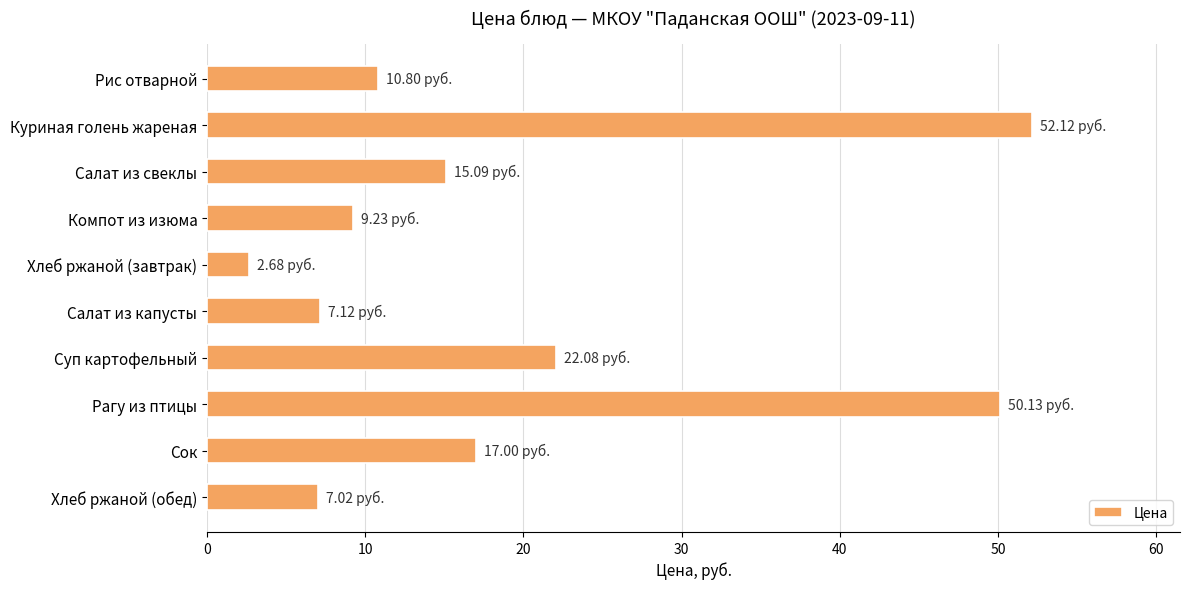

What is the ratio of the value at Салат из капусты to the value at Хлеб ржаной (обед)?

1.0